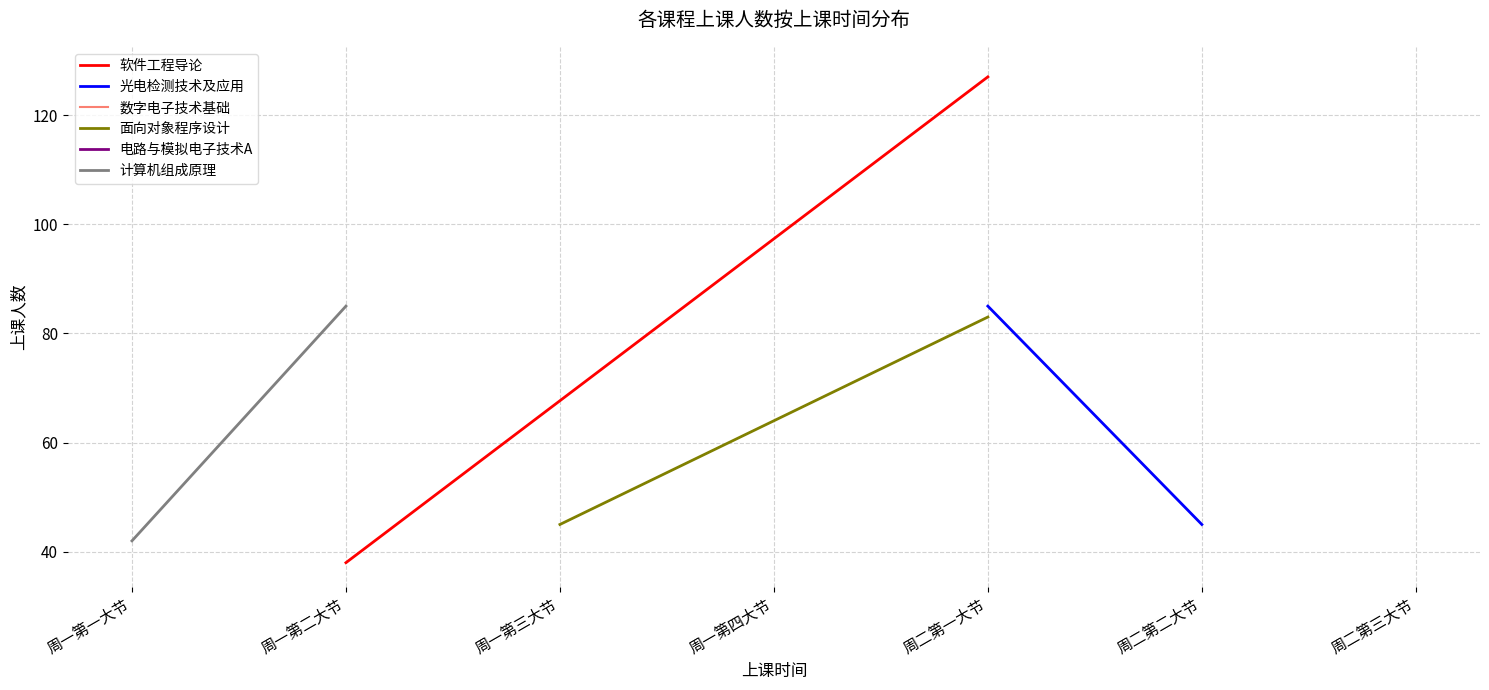

Reading left to right, transcribe all the data shown in this chart.

软件工程导论: 38	127
光电检测技术及应用: 85	45
面向对象程序设计: 45	83
计算机组成原理: 42	85